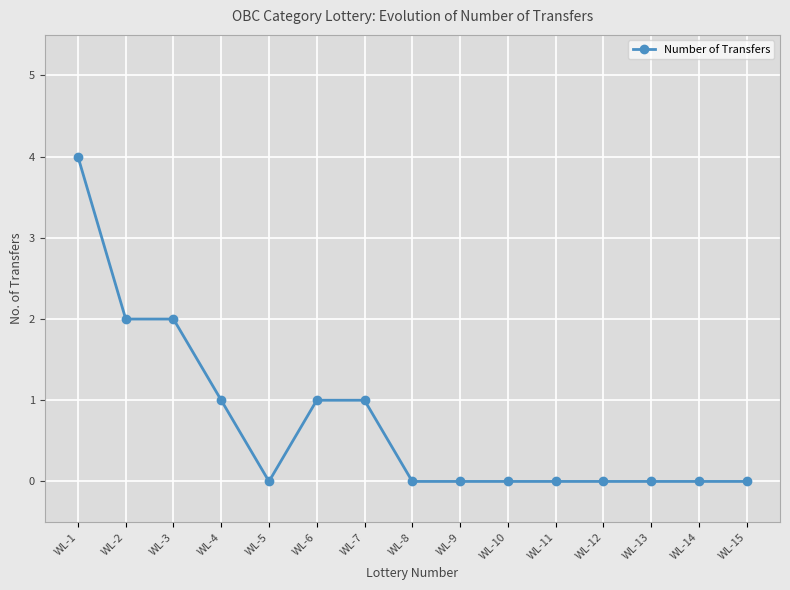

The chart shows a value of 2 at WL-2. True or false?

True